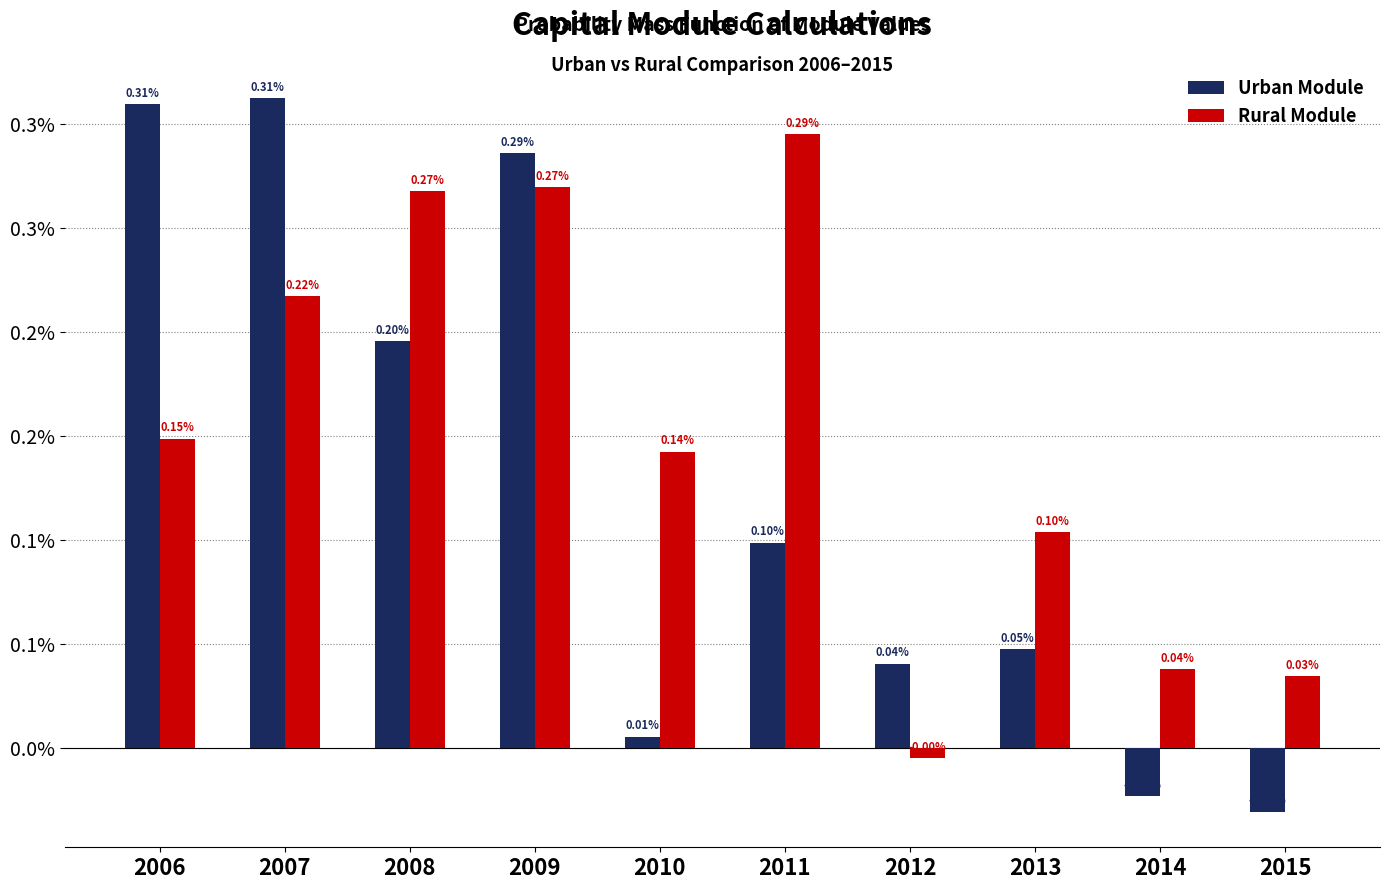

Are the bars horizontal?

No